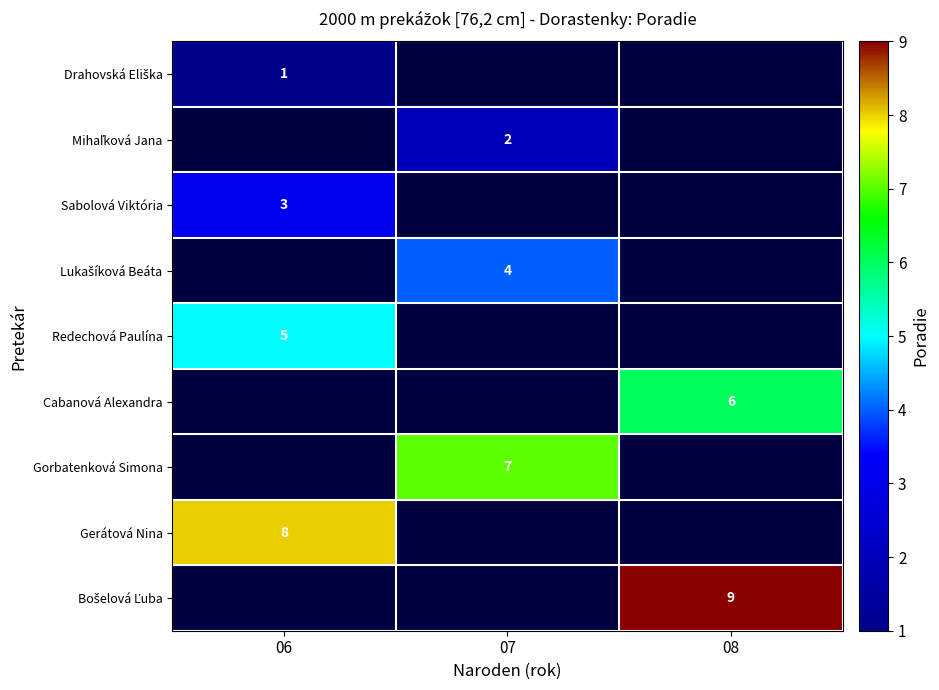

The value of Cabanová Alexandra at 08 is 6. True or false?

True